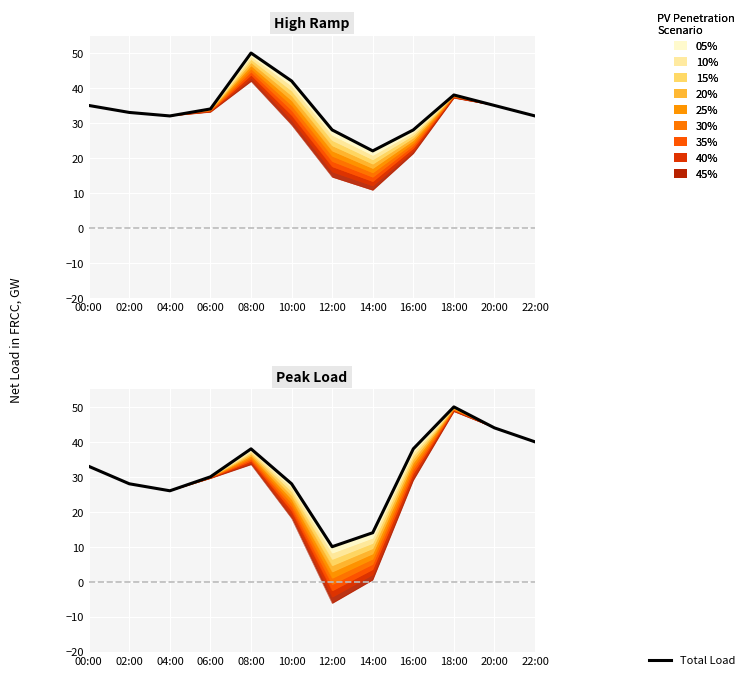

Is it true that the value at 12:00 is 3?

False